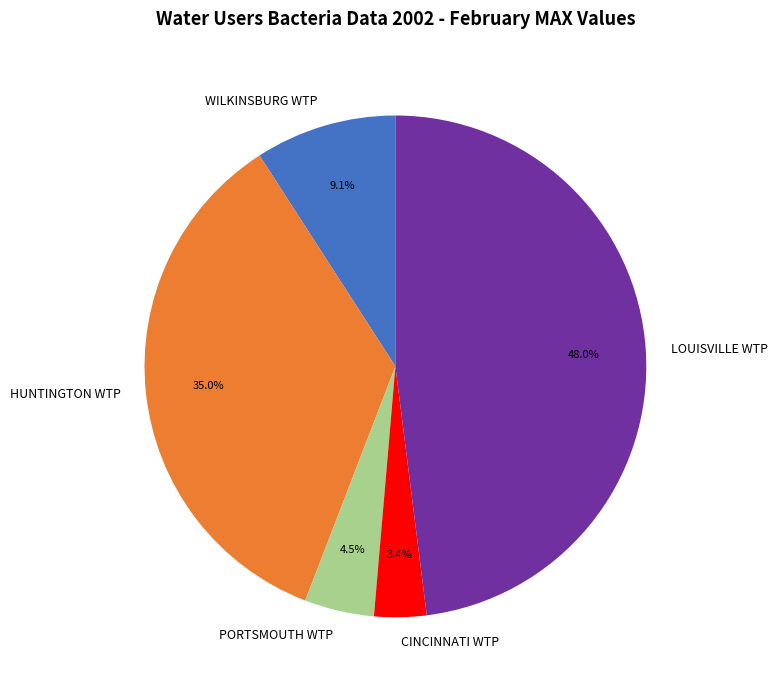

Which has a higher value, WILKINSBURG WTP or HUNTINGTON WTP?

HUNTINGTON WTP